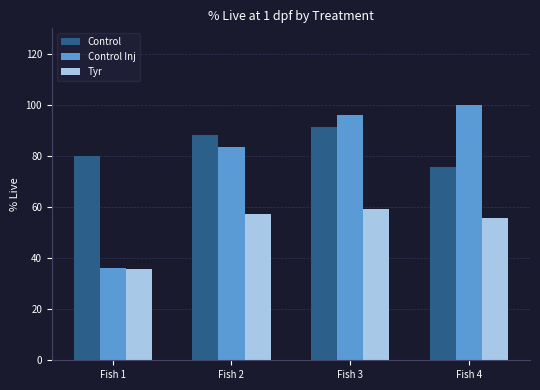

What is the value of the Control Inj bar at the 3rd from the left?

96.2